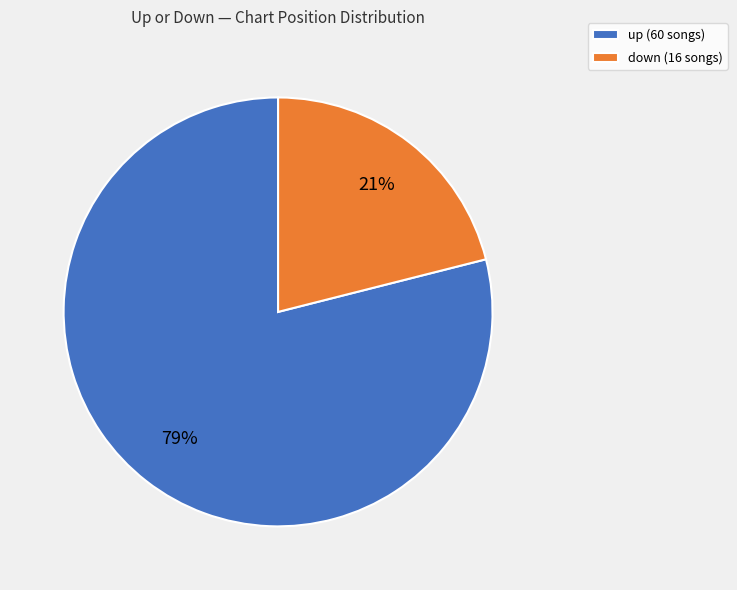

Do down and up together represent more than half of the pie?

Yes